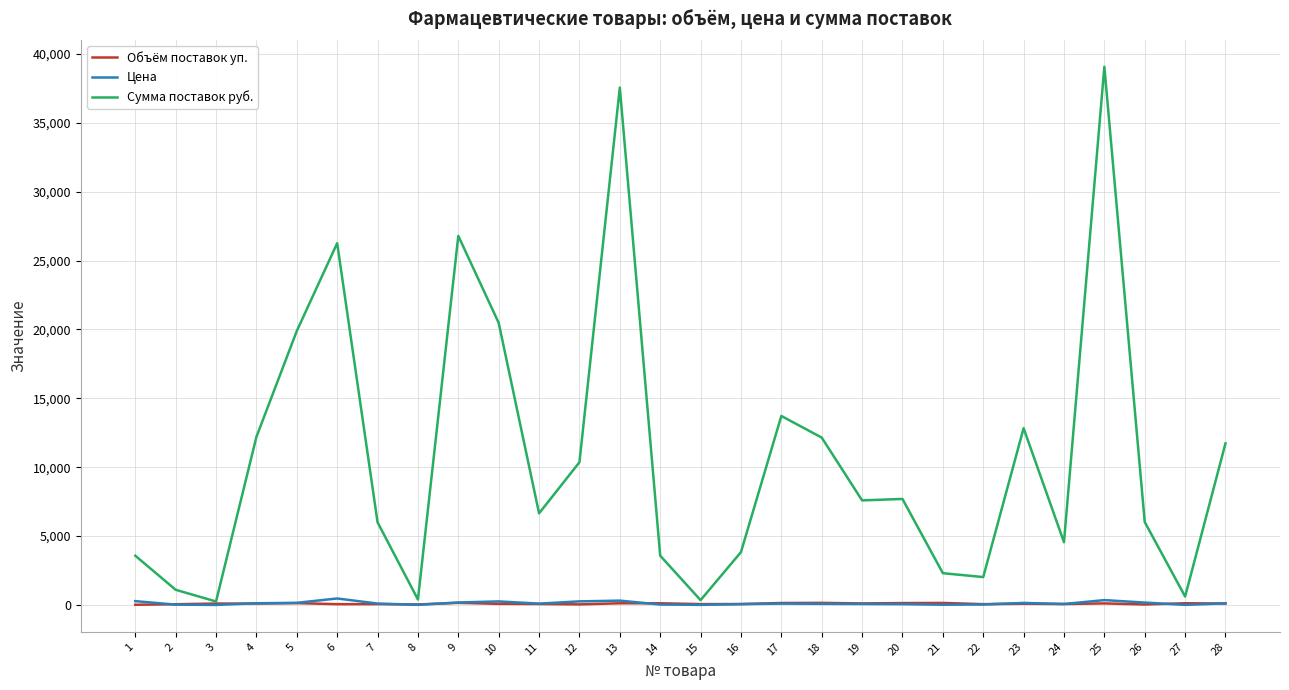

At how many categories does at least one series exceed 33708?

2